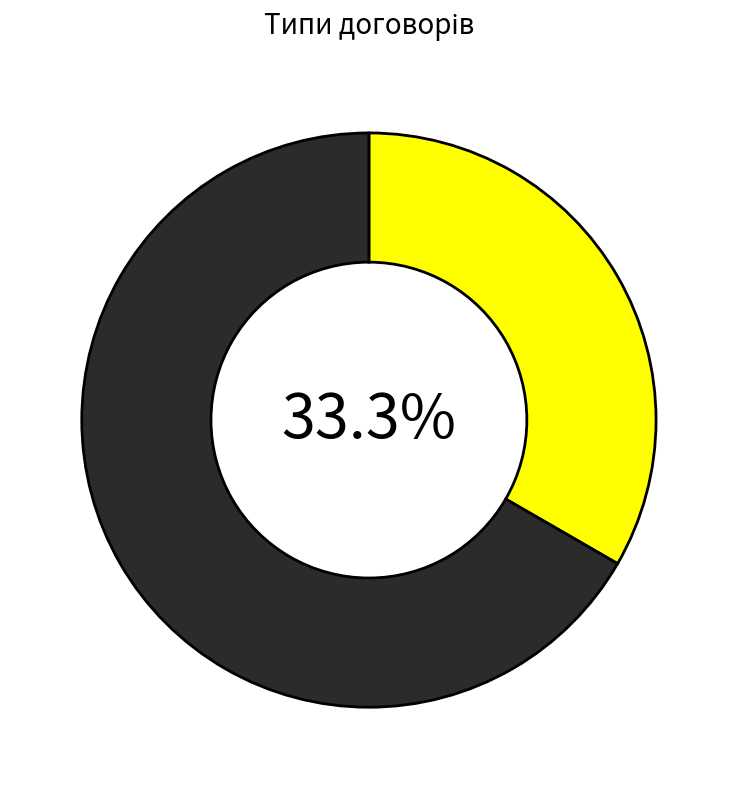

Is there a majority slice in this chart?

Yes